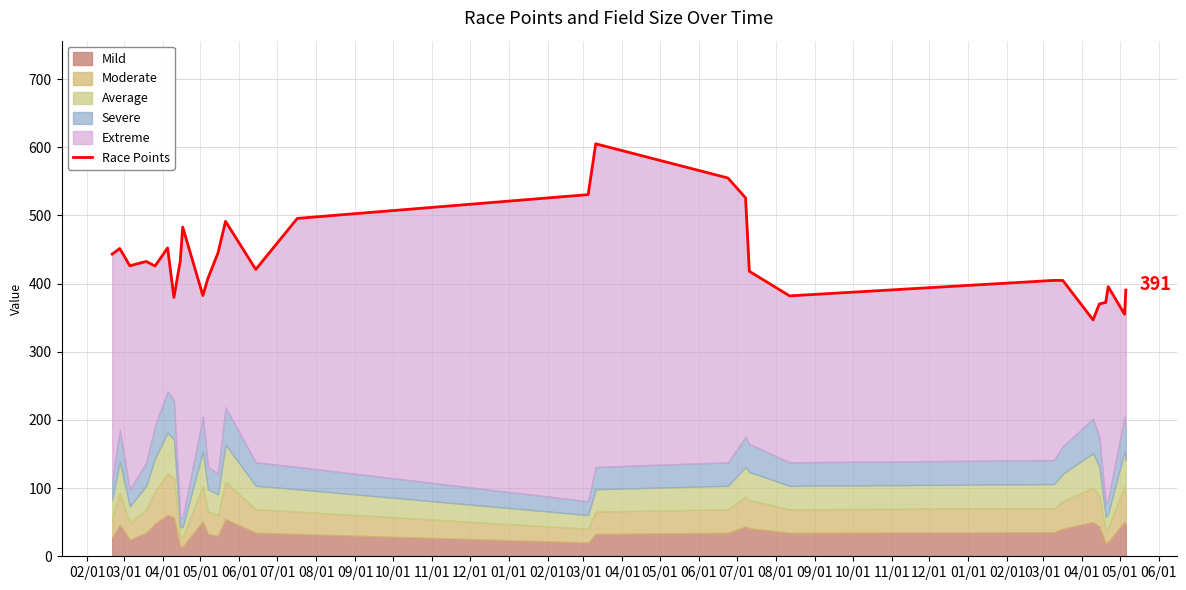

Reading left to right, extract all data points from this chart.

443.3	451.5	426.1	432.5	425.8	452.4	379.7	432.6	482.9	382.5	407.5	444.9	491.3	420.8	495.7	530.5	605.1	554.9	525.7	418.0	382.0	404.7	404.6	346.7	370.2	372.3	395.6	355.0	390.5